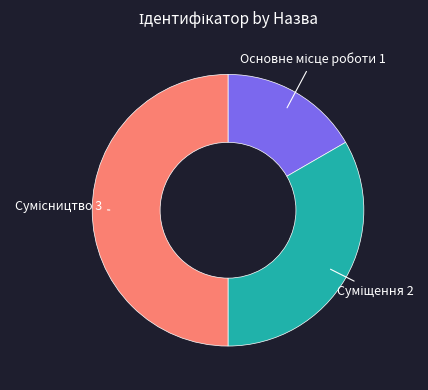

What is the smallest slice in the pie chart?

Основне місце роботи